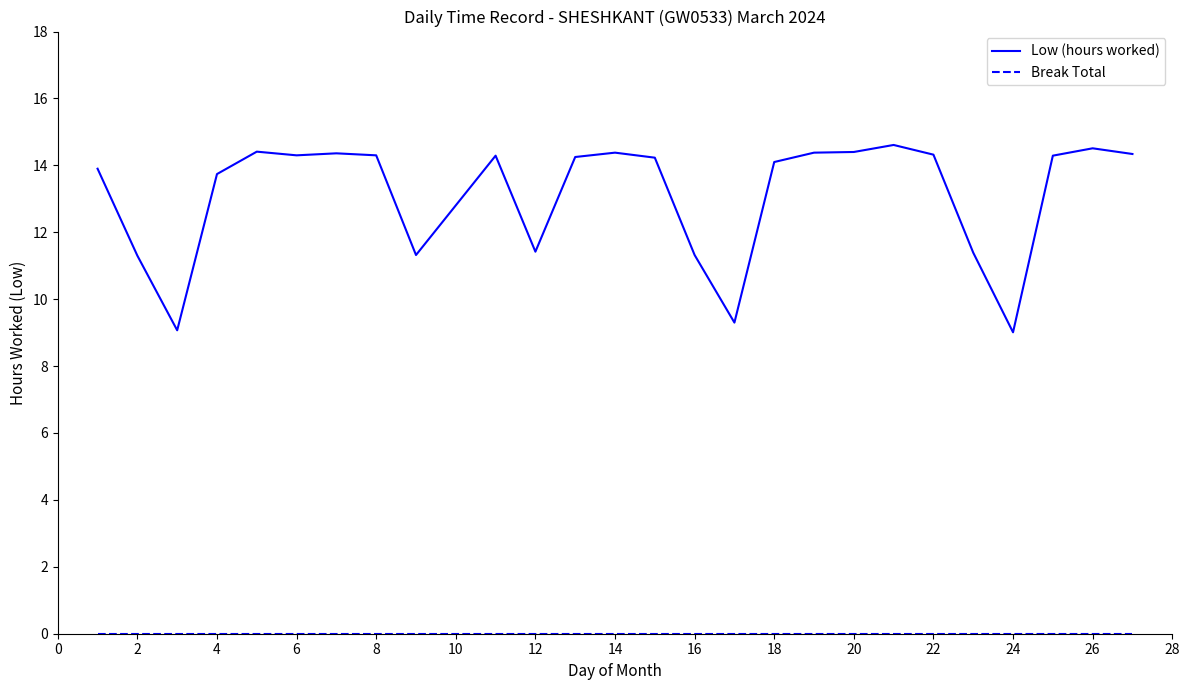

Which series has the largest range (max minus min)?

Low (hours worked)